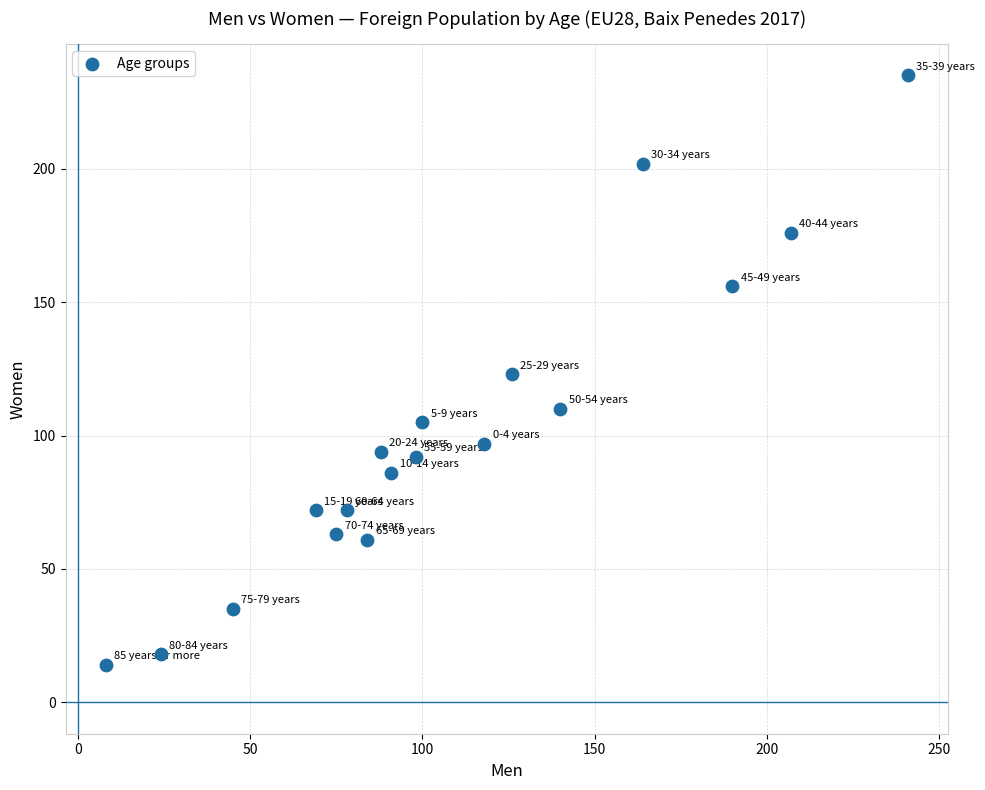

What is the range of X values (max minus min)?

233